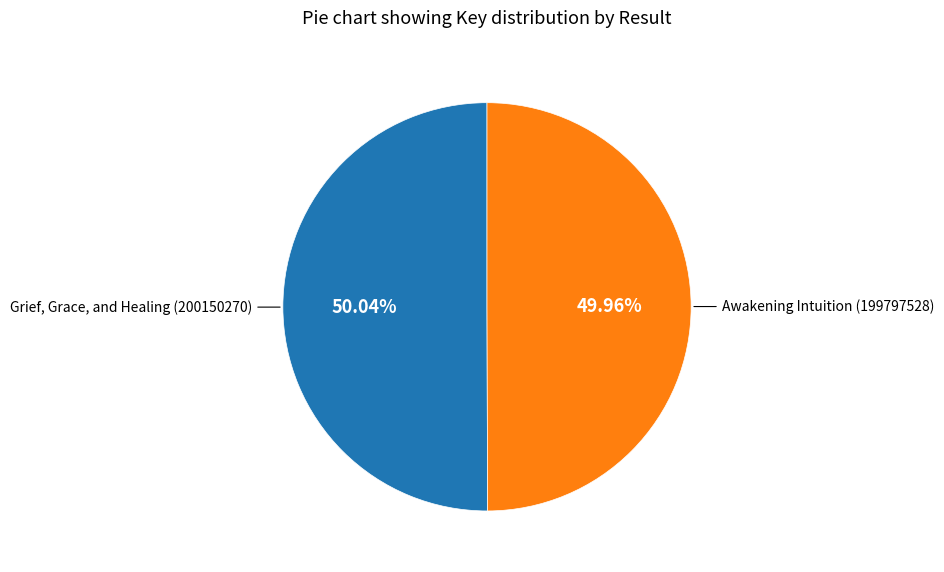

To the nearest percent, what is the average slice percentage?

50%